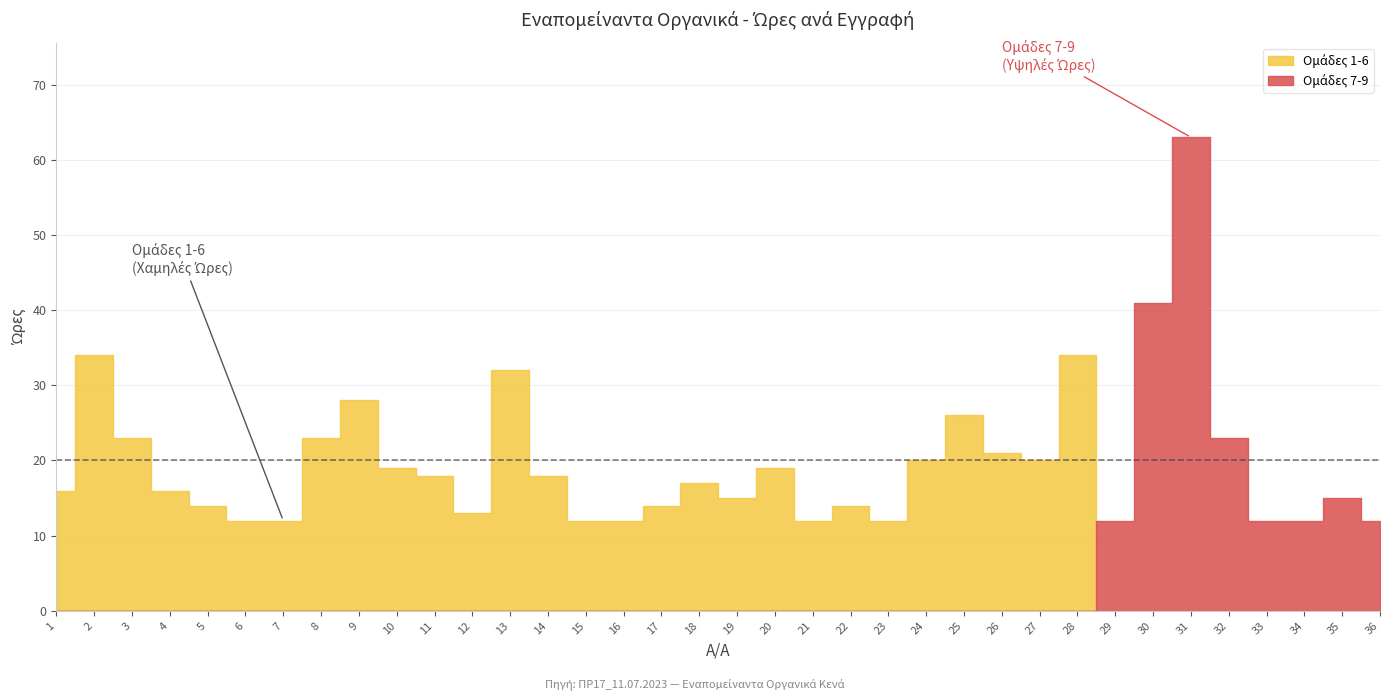

What is the difference between the maximum and minimum values in the ΩΡΕΣ series?

51